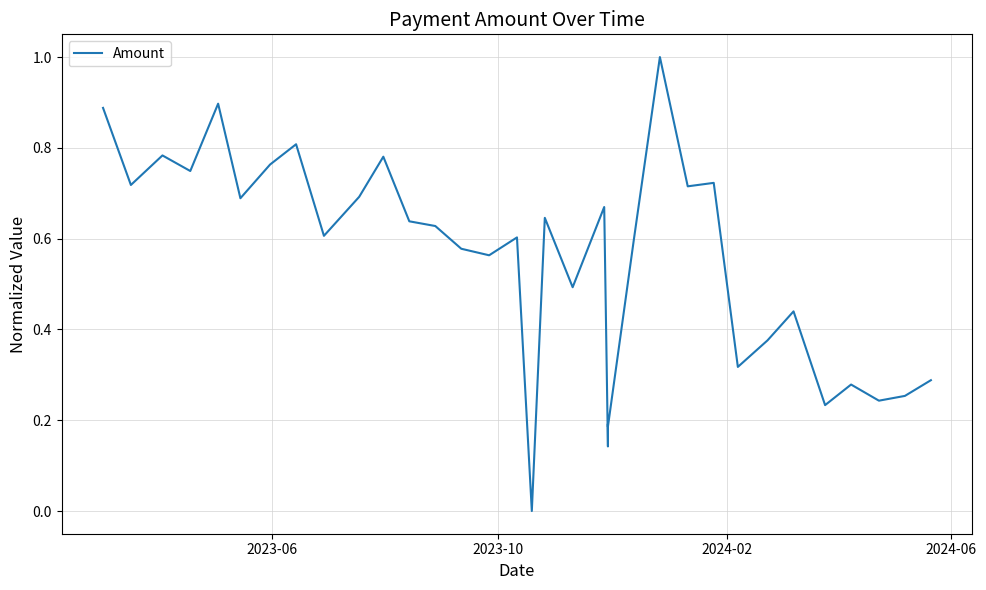

What is the greatest value displayed?

1.0